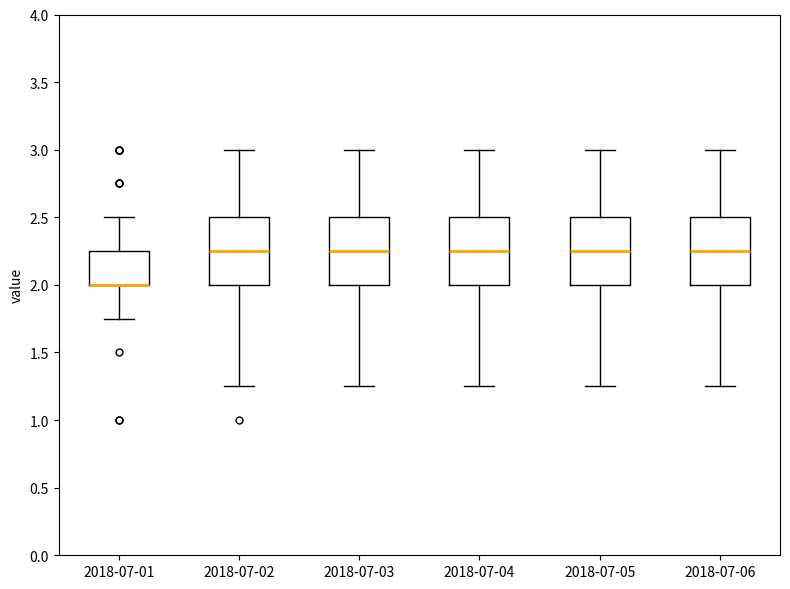

Reading left to right, read every box against the y-axis: the position of its median line, the range the box covers, and the ends of its whiskers. The values are not printed on the chart, so give them approximately, as read against the axis.

2018-07-01: median 2.00 (drawn on the box's lower edge), box 2.00 to 2.25, whiskers 1.75 to 2.50
2018-07-02: median 2.25, box 2.00 to 2.50, whiskers 1.25 to 3.00
2018-07-03: median 2.25, box 2.00 to 2.50, whiskers 1.25 to 3.00
2018-07-04: median 2.25, box 2.00 to 2.50, whiskers 1.25 to 3.00
2018-07-05: median 2.25, box 2.00 to 2.50, whiskers 1.25 to 3.00
2018-07-06: median 2.25, box 2.00 to 2.50, whiskers 1.25 to 3.00